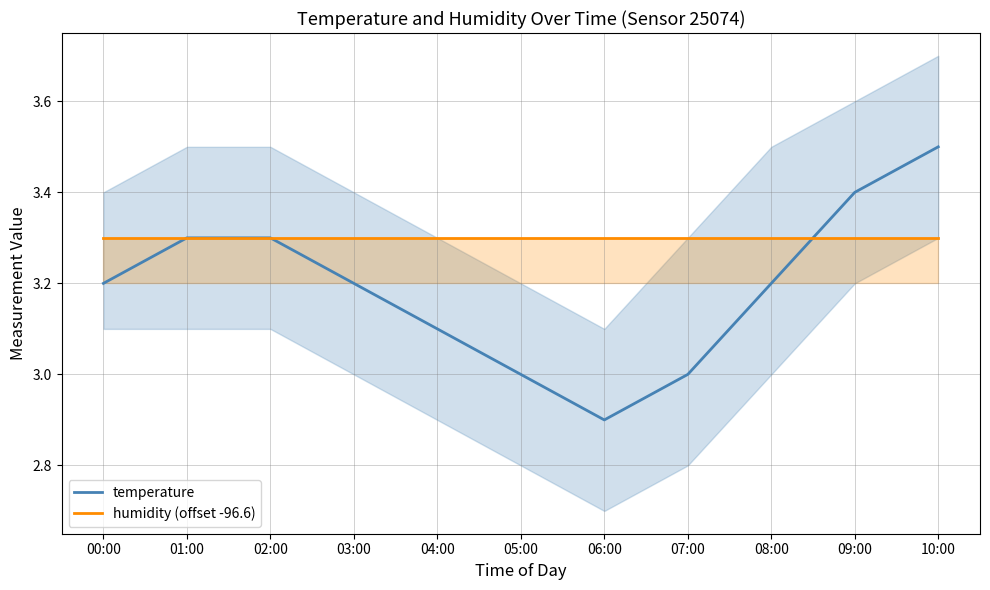

What is the spread (max minus min) of values at 03:00?

0.1